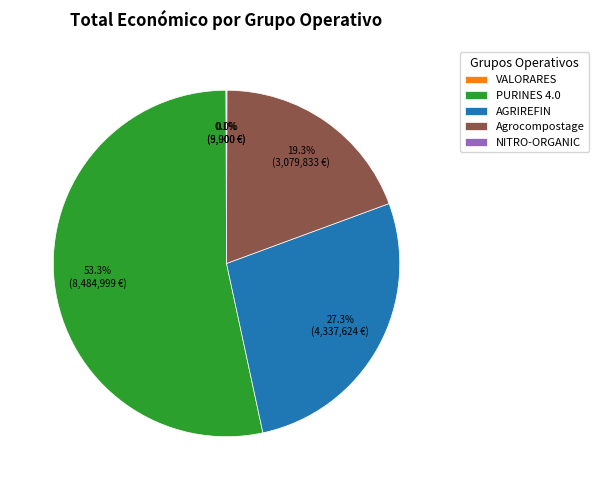

Which category accounts for the majority?

PURINES 4.0